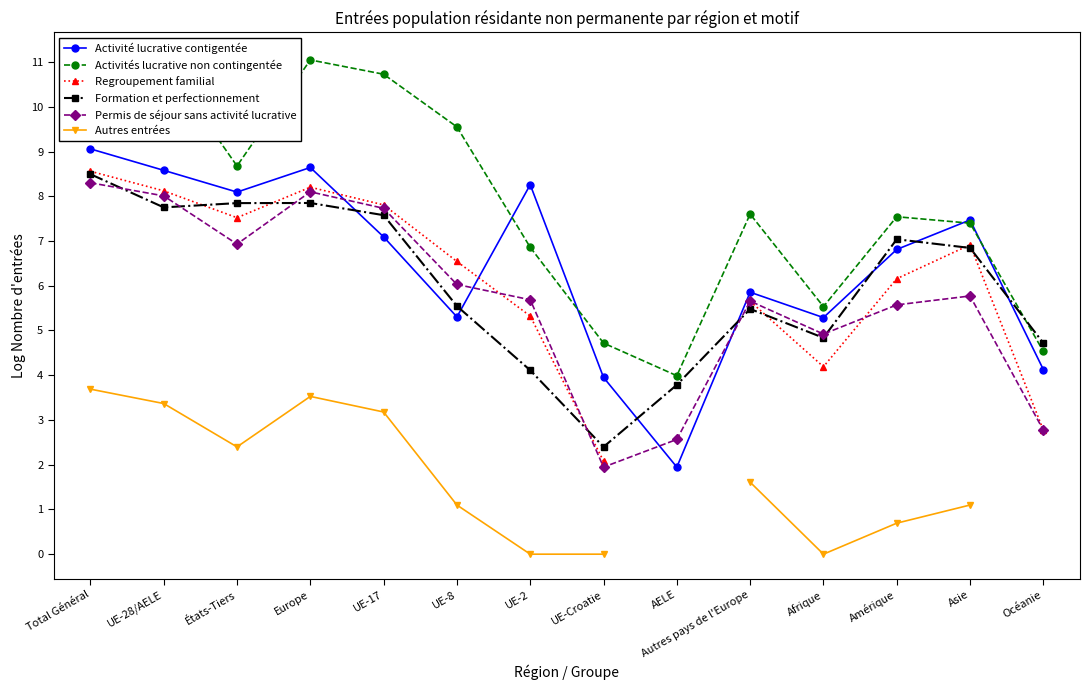

How many series are shown in this chart?

6